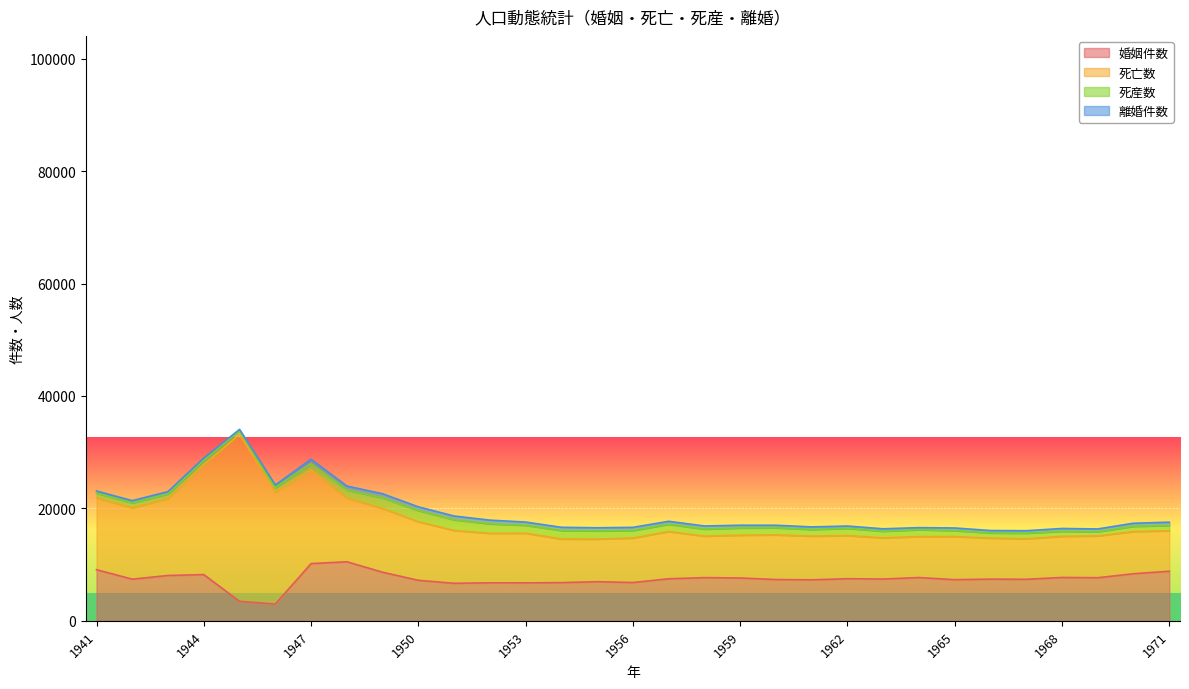

What is the sum of all 離婚件数 values?

16035